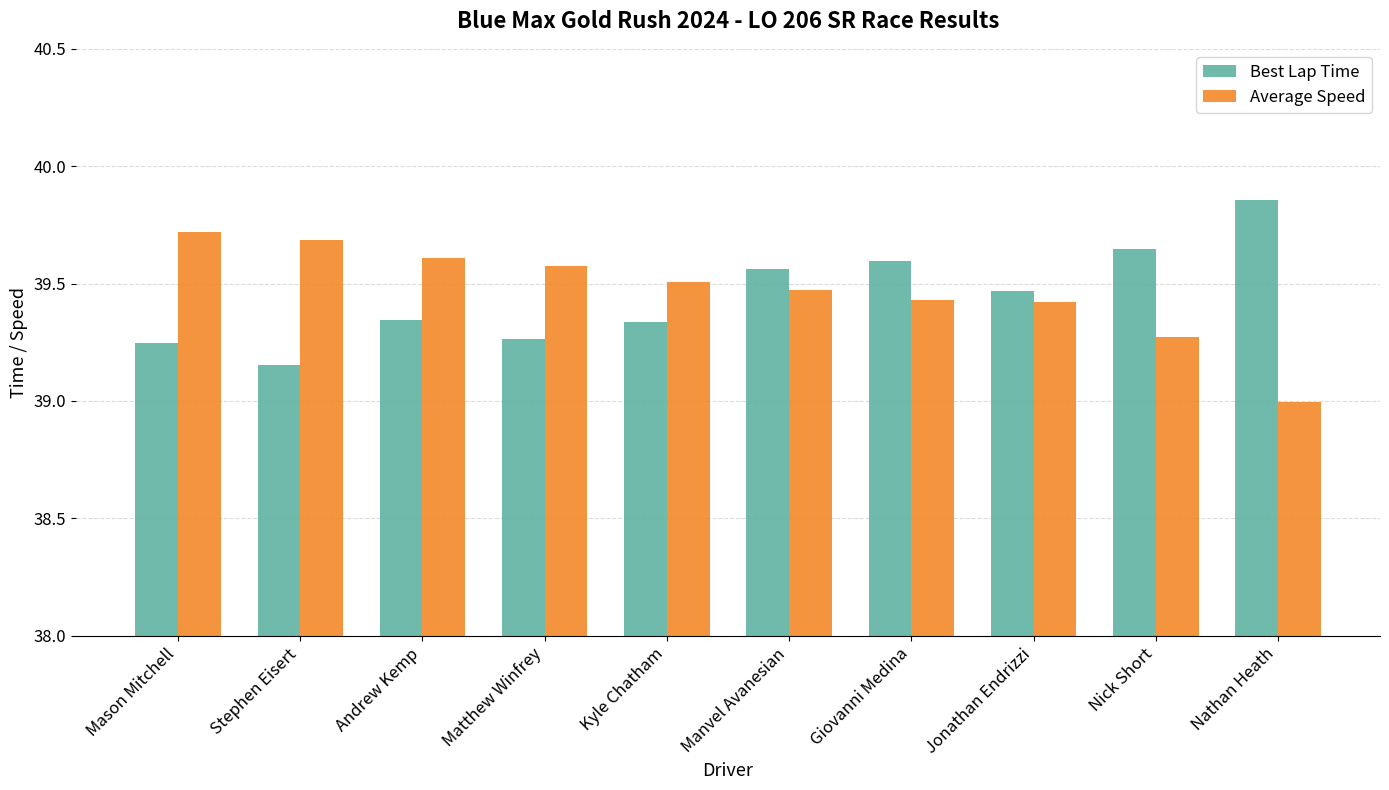

Between Giovanni Medina and Jonathan Endrizzi, which series saw the biggest shift?

Best Lap Time